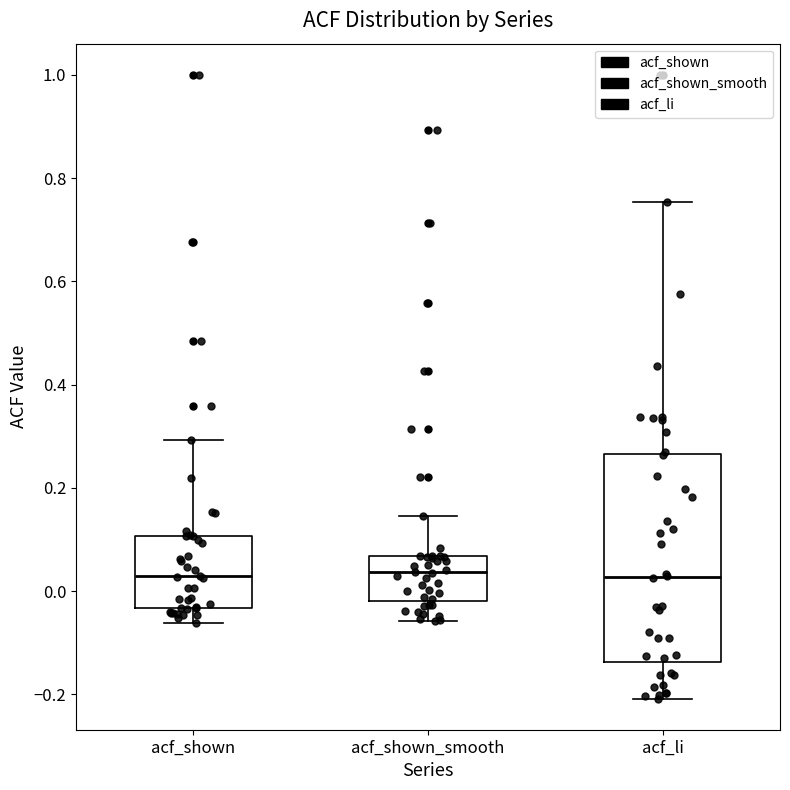

Reading left to right, transcribe this box plot: for each box, give where its median line is, the range the box spans, and where its two whiskers end, as read against the y-axis. The values are not printed on the chart, so give them approximately, as read against the axis.

acf_shown: median 0.02, box -0.04 to 0.10, whiskers -0.06 to 0.30
acf_shown_smooth: median 0.04, box -0.02 to 0.06, whiskers -0.06 to 0.14
acf_li: median 0.02, box -0.14 to 0.26, whiskers -0.20 to 0.76